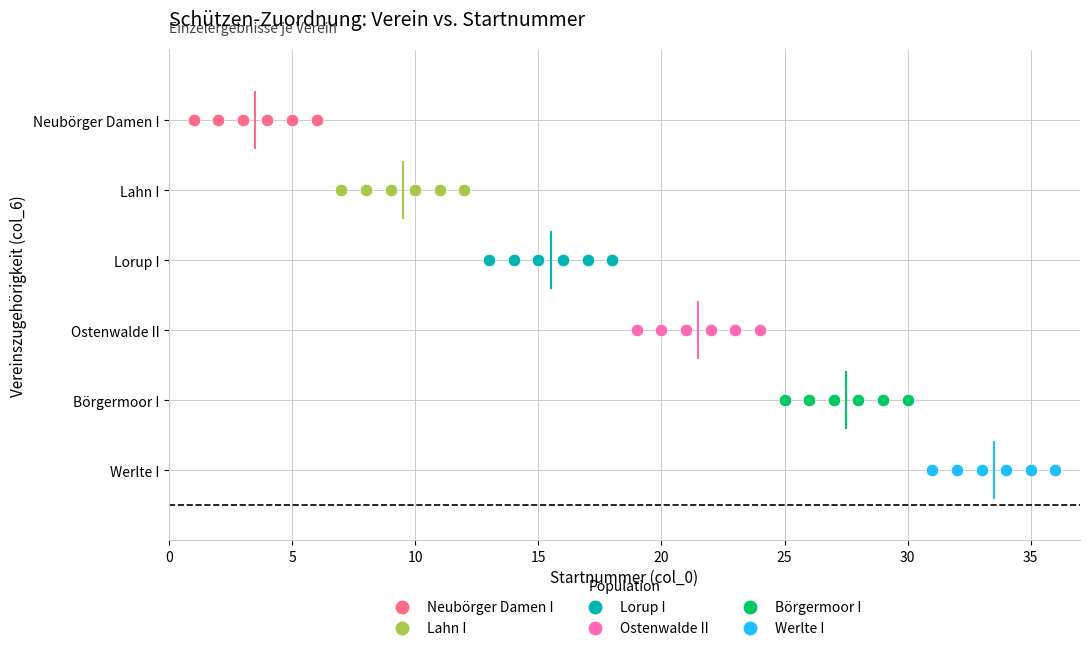

Which series contains the highest Y value?

Neubörger Damen I